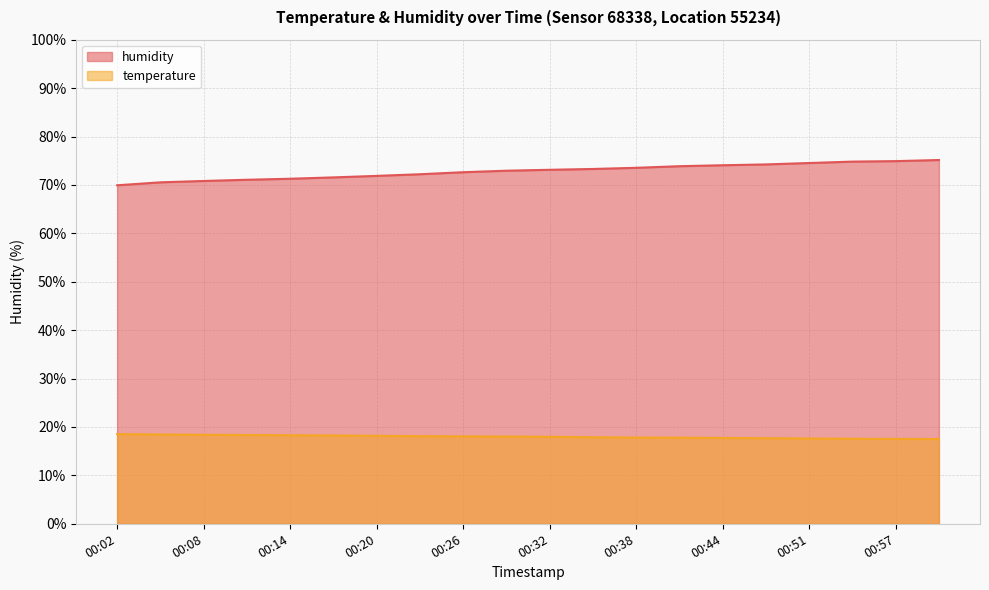

Reading left to right, transcribe all the data shown in this chart.

temperature: 18.5	18.4	18.4	18.3	18.3	18.2	18.2	18.1	18.1	18.0	18.0	17.9	17.8	17.8	17.7	17.7	17.6	17.6	17.5	17.5
humidity: 69.9	70.5	70.8	71.1	71.3	71.6	71.9	72.2	72.6	72.9	73.1	73.3	73.5	73.9	74.1	74.2	74.5	74.8	74.9	75.2